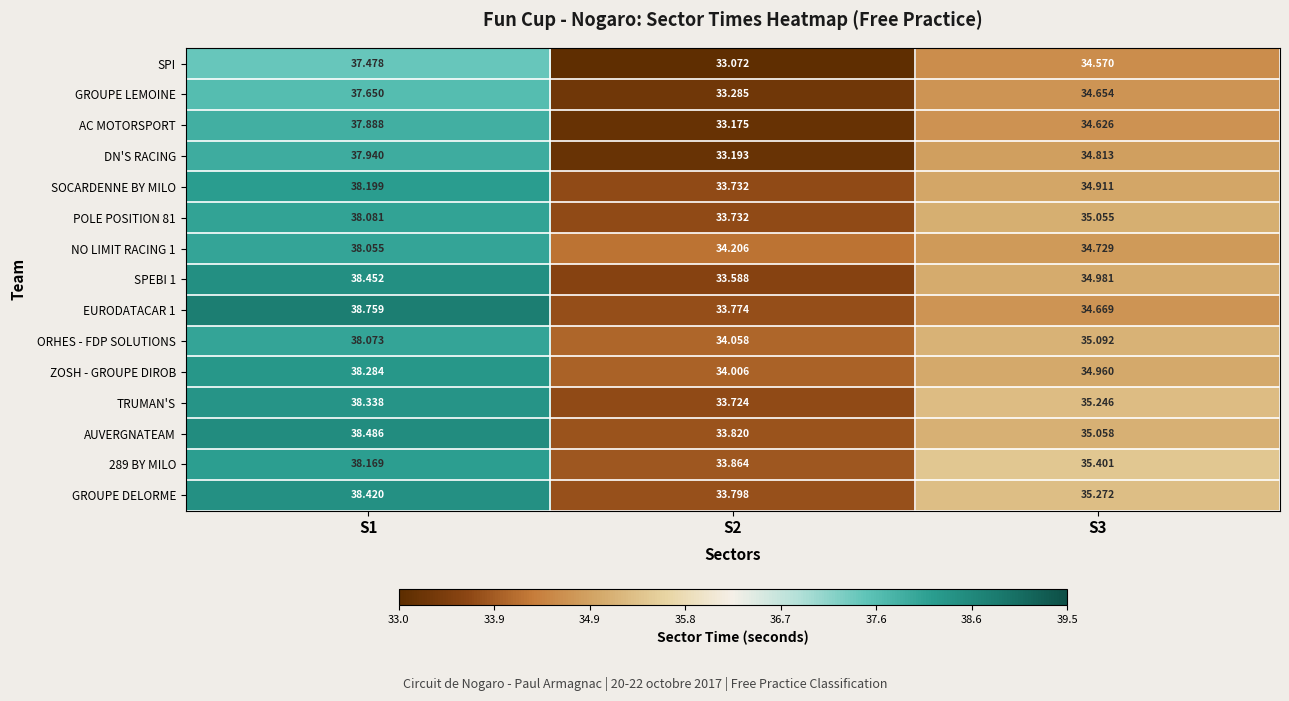

Which category has the highest value across all series?

S1